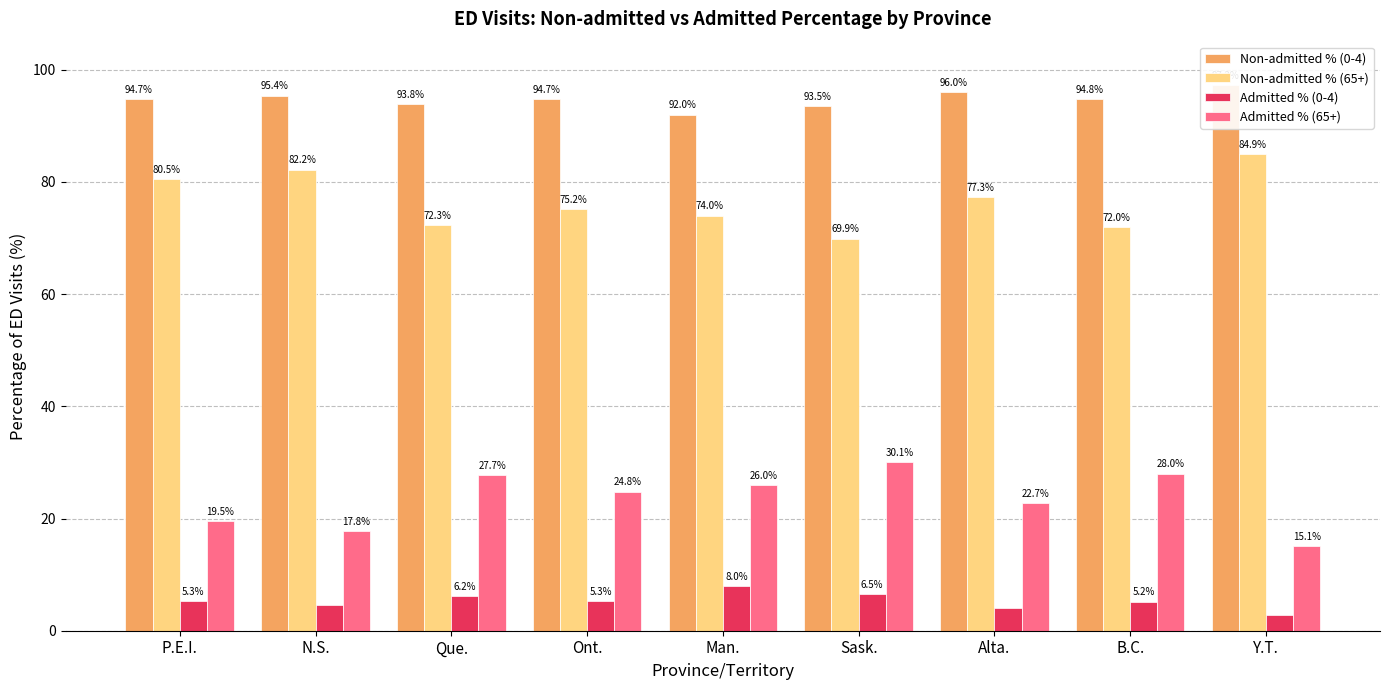

What is the highest value of the Non-admitted % (0-4) series?

97.2